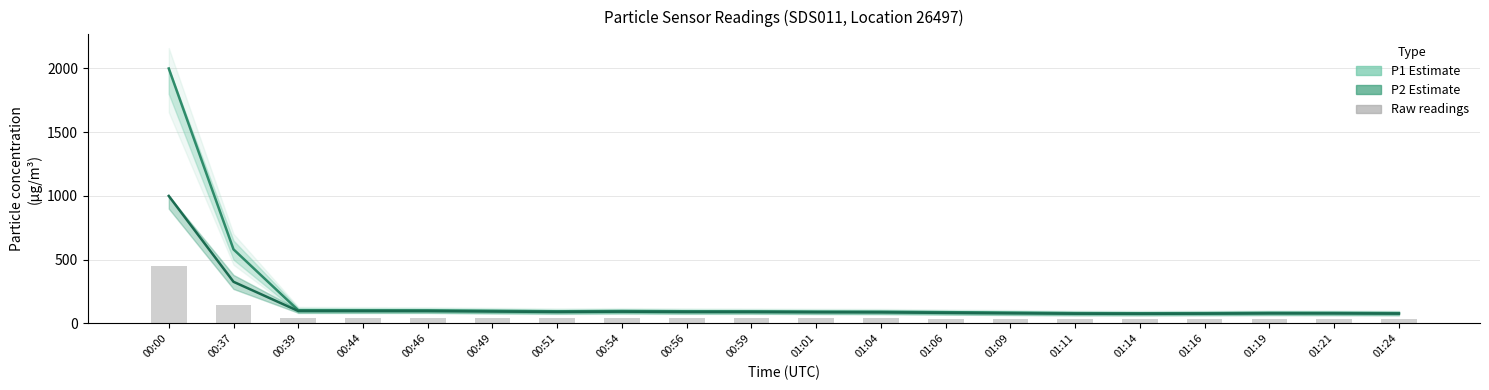

Reading right to left, transcribe all the data shown in this chart.

P1 (PM10 estimate): 01:24=80.9	01:21=82.5	01:19=83.0	01:16=80.6	01:14=79.6	01:11=80.7	01:09=84.5	01:06=88.0	01:04=91.3	01:01=92.3	00:59=94.3	00:56=95.0	00:54=97.0	00:51=94.8	00:49=98.5	00:46=102.1	00:44=102.4	00:39=103.0	00:37=580.8	00:00=1999.9
P2 (PM2.5 estimate): 01:24=76.4	01:21=77.9	01:19=78.0	01:16=76.1	01:14=75.2	01:11=75.9	01:09=79.0	01:06=82.6	01:04=86.2	01:01=87.3	00:59=89.2	00:56=89.5	00:54=91.8	00:51=89.7	00:49=93.0	00:46=96.4	00:44=96.7	00:39=97.1	00:37=326.2	00:00=999.9
Raw P2 readings: 01:24=34.4	01:21=35.1	01:19=35.1	01:16=34.2	01:14=33.8	01:11=34.1	01:09=35.5	01:06=37.2	01:04=38.8	01:01=39.3	00:59=40.1	00:56=40.3	00:54=41.3	00:51=40.4	00:49=41.8	00:46=43.4	00:44=43.5	00:39=43.7	00:37=146.8	00:00=450.0